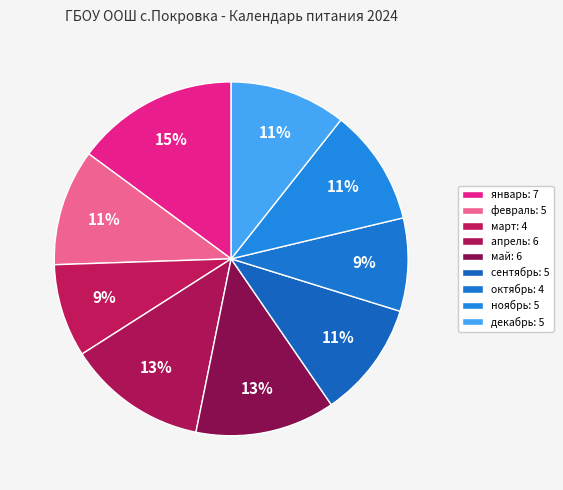

Approximately how many times larger is the value at март compared to декабрь?

0.8